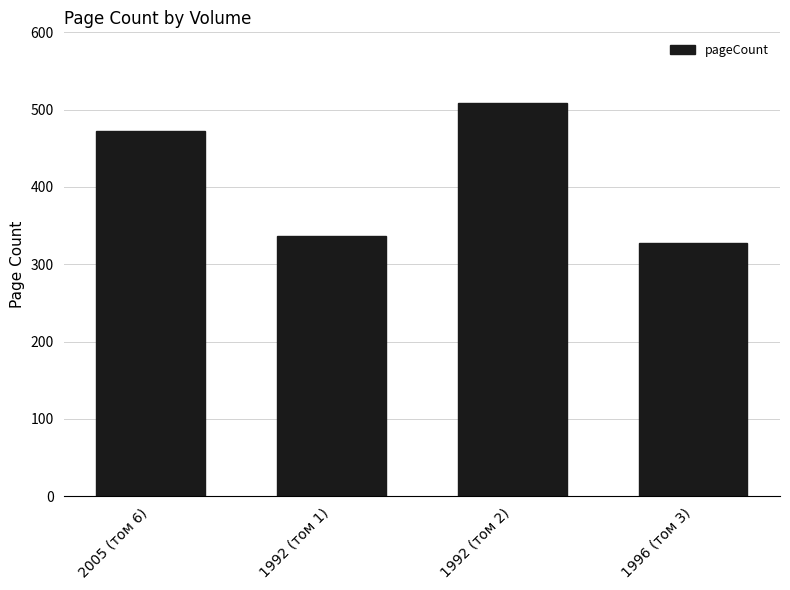

At which category does the chart reach its peak across all series?

1992 (том 2)